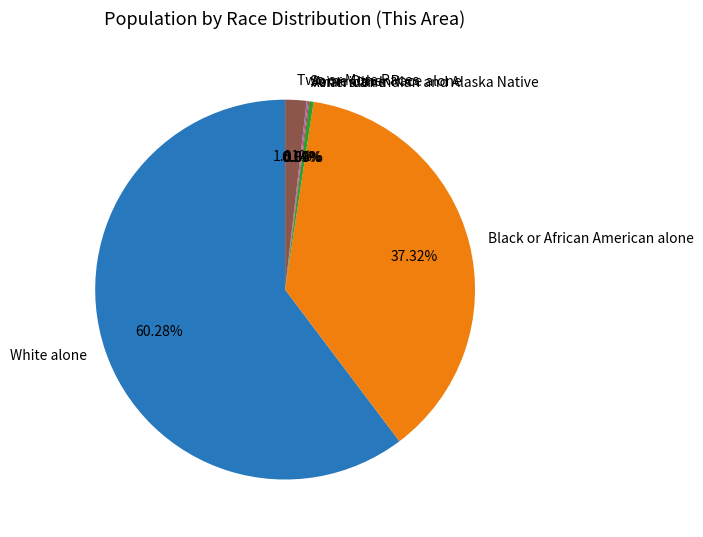

Which category has the biggest portion of the pie?

White alone